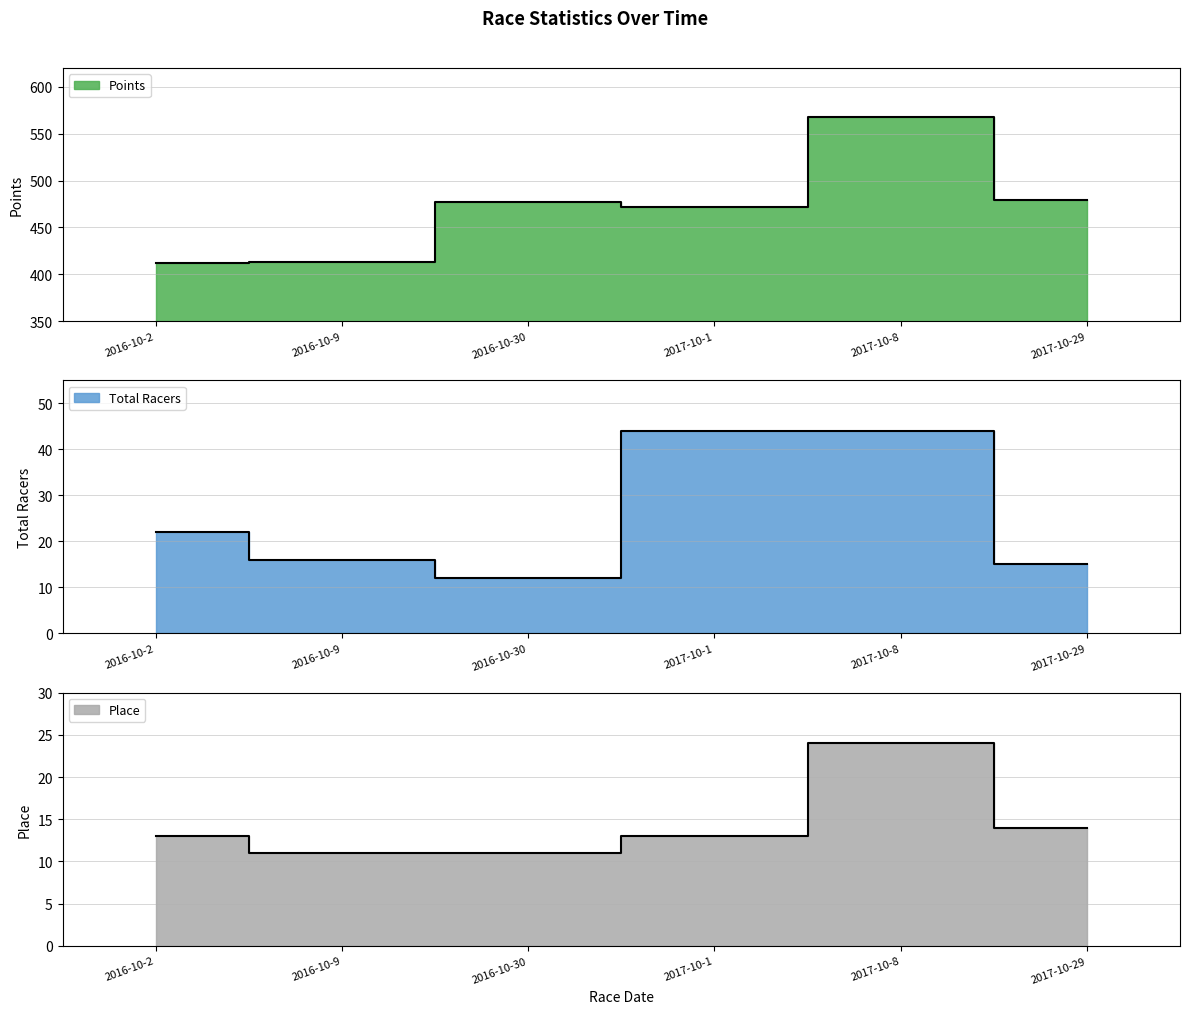

Which category has the highest value across all series?

2017-10-8